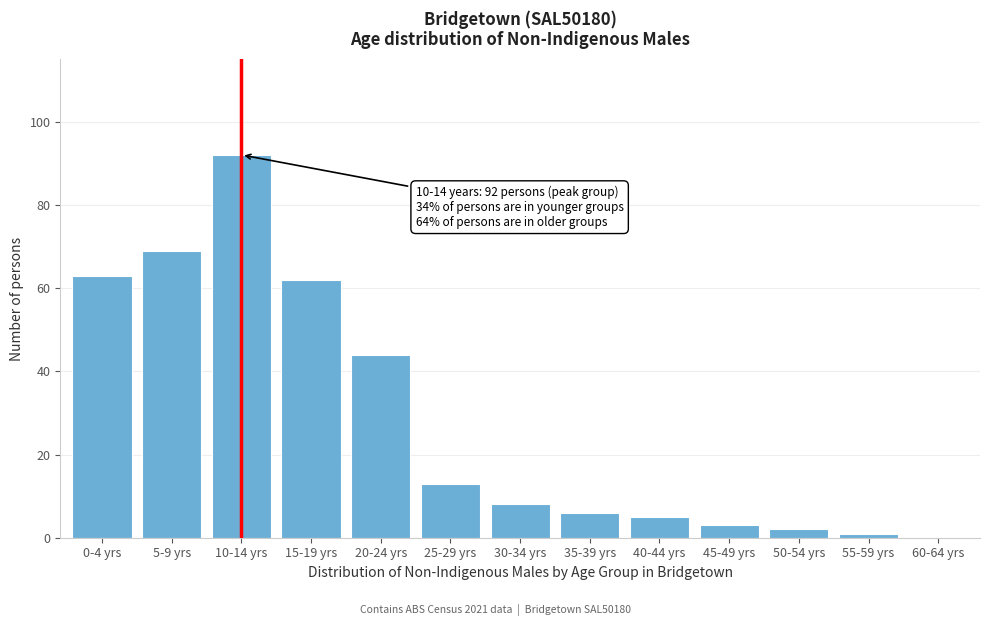

Reading right to left, list all the values displayed in this chart.

60-64 yrs=0	55-59 yrs=1	50-54 yrs=2	45-49 yrs=3	40-44 yrs=5	35-39 yrs=6	30-34 yrs=8	25-29 yrs=13	20-24 yrs=44	15-19 yrs=62	10-14 yrs=92	5-9 yrs=69	0-4 yrs=63